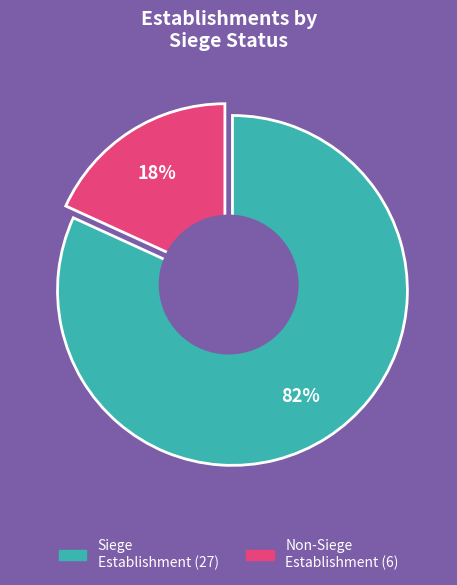

How many segments does this pie chart have?

2